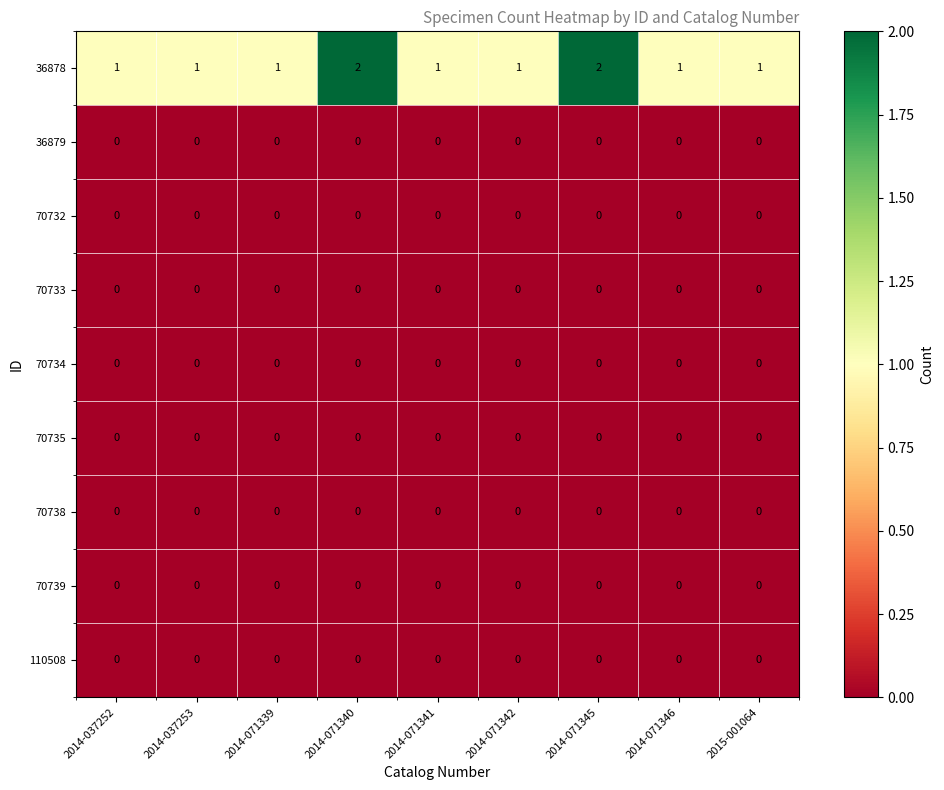

The value of 70738 at 2014-037252 is 0. True or false?

True